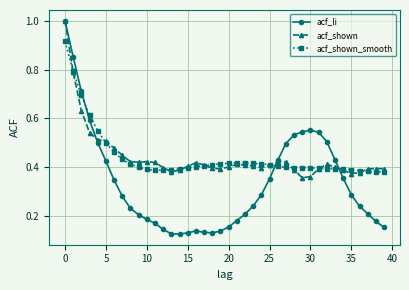

At how many categories does at least one series exceed 0?

40